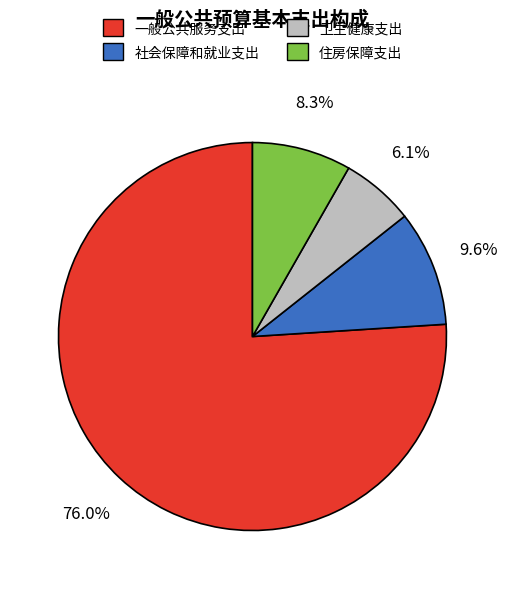

Which slice represents more than half of the pie?

一般公共服务支出